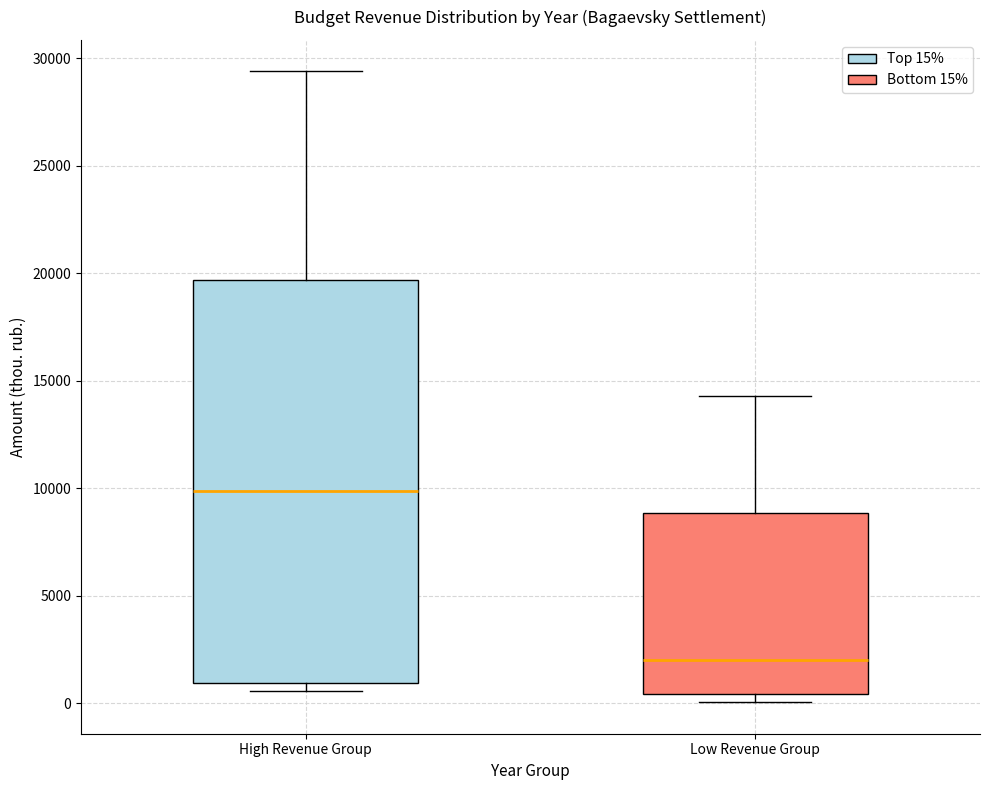

Reading left to right, transcribe this box plot: for each box, give where its median line is, the range the box spans, and where its two whiskers end, as read against the y-axis. The values are not printed on the chart, so give them approximately, as read against the axis.

High Revenue Group: median 10000, box 1000 to 19500, whiskers 500 to 29500
Low Revenue Group: median 2000, box 500 to 9000, whiskers 0 to 14500